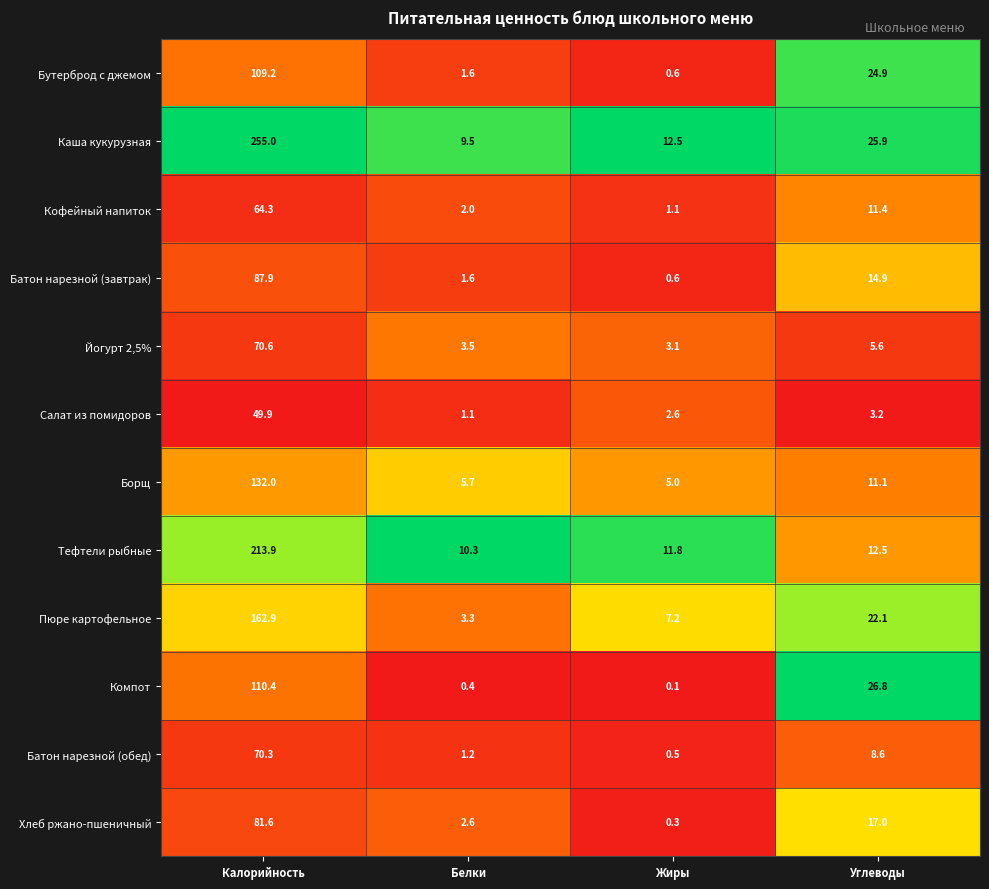

True or false: Батон нарезной (обед) has a value of 1.2 at Белки.

True